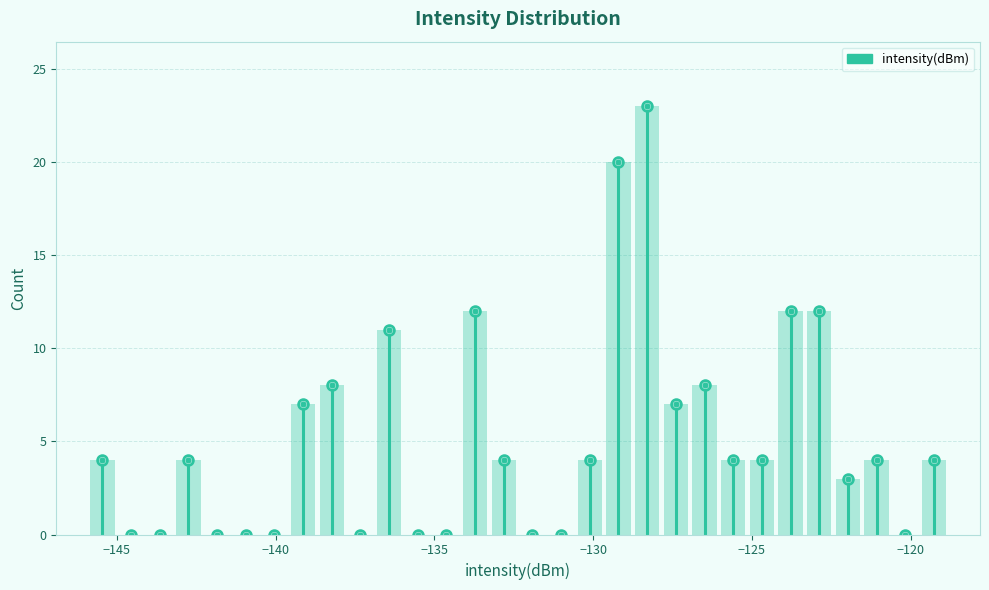

Around what value on the x-axis is the tallest bar? Give the approximate position of its centre, as read against the axis.

-128.5